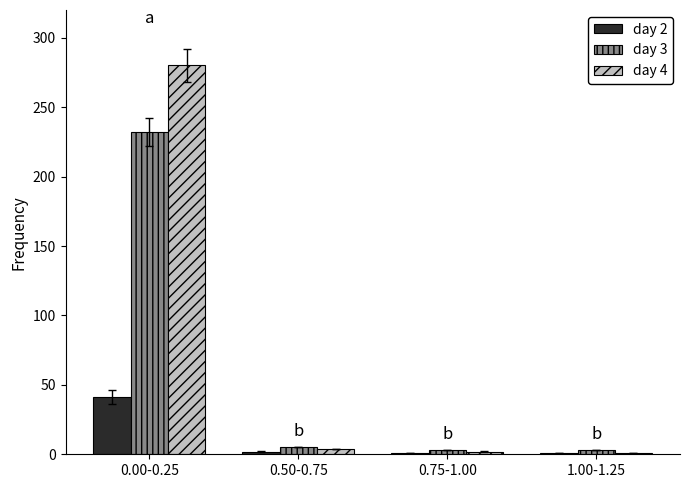

What is the highest value of the day 4 series?

280